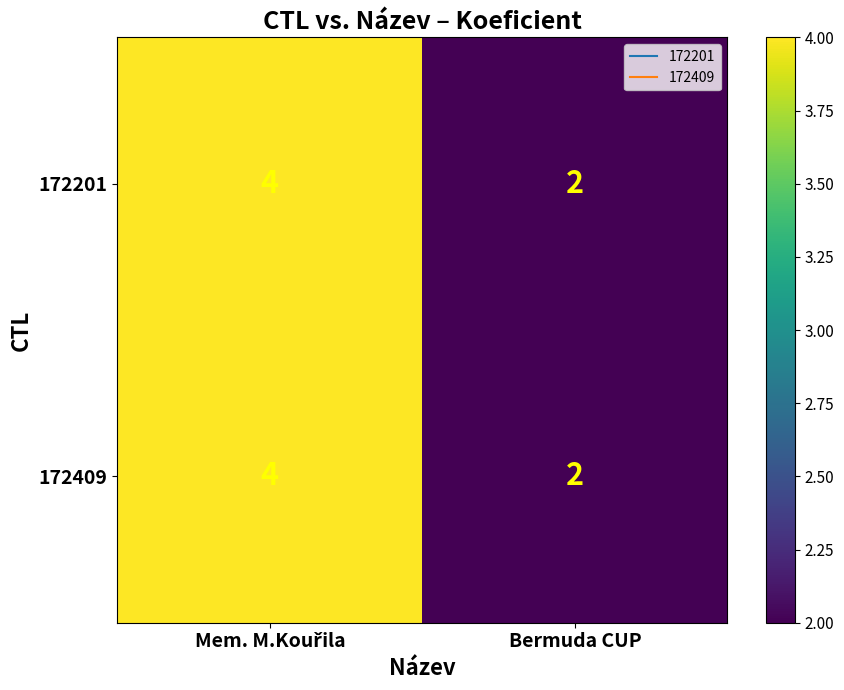

What is the average value of the 172201 series?

3